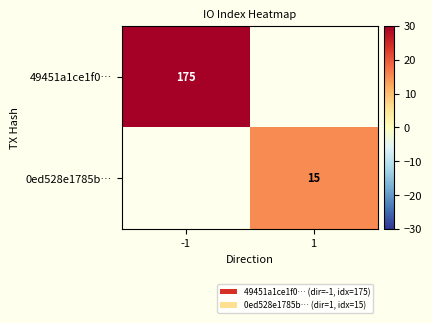

Is the value of 0ed528e1785b… at 1 greater than the value of 49451a1ce1f0… at -1?

No